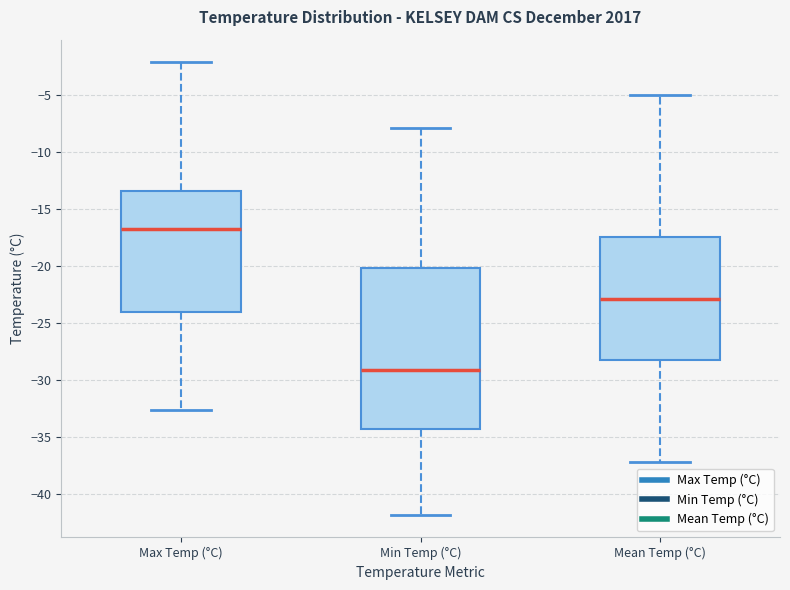

Reading left to right, transcribe this box plot: for each box, give where its median line is, the range the box spans, and where its two whiskers end, as read against the y-axis. The values are not printed on the chart, so give them approximately, as read against the axis.

Max Temp (°C): median -16.5, box -24.0 to -13.5, whiskers -32.5 to -2.0
Min Temp (°C): median -29.0, box -34.5 to -20.0, whiskers -42.0 to -8.0
Mean Temp (°C): median -23.0, box -28.0 to -17.5, whiskers -37.0 to -5.0